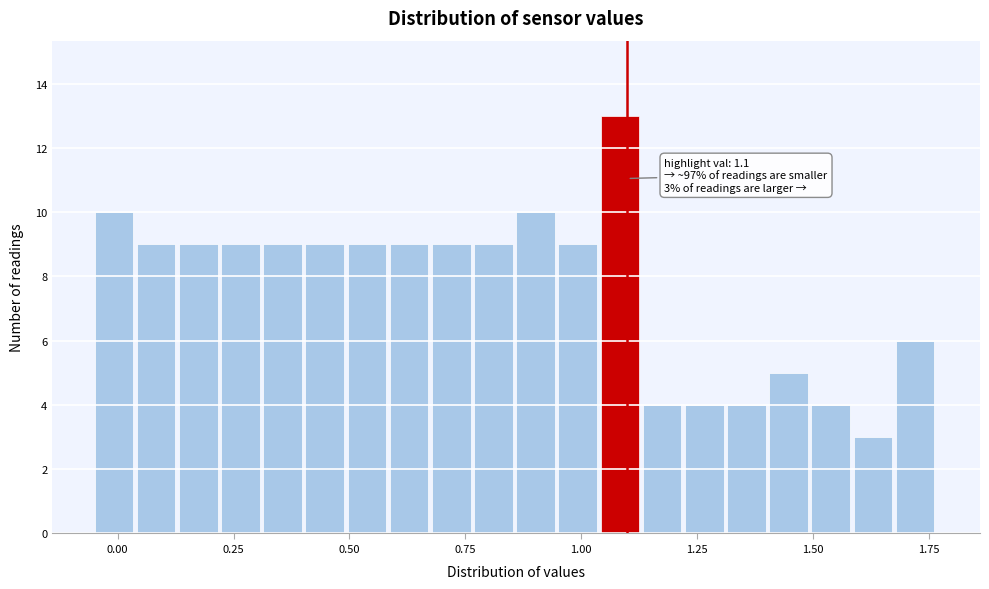

Read against the x-axis, roughly where is the centre of the tallest bar?

1.10